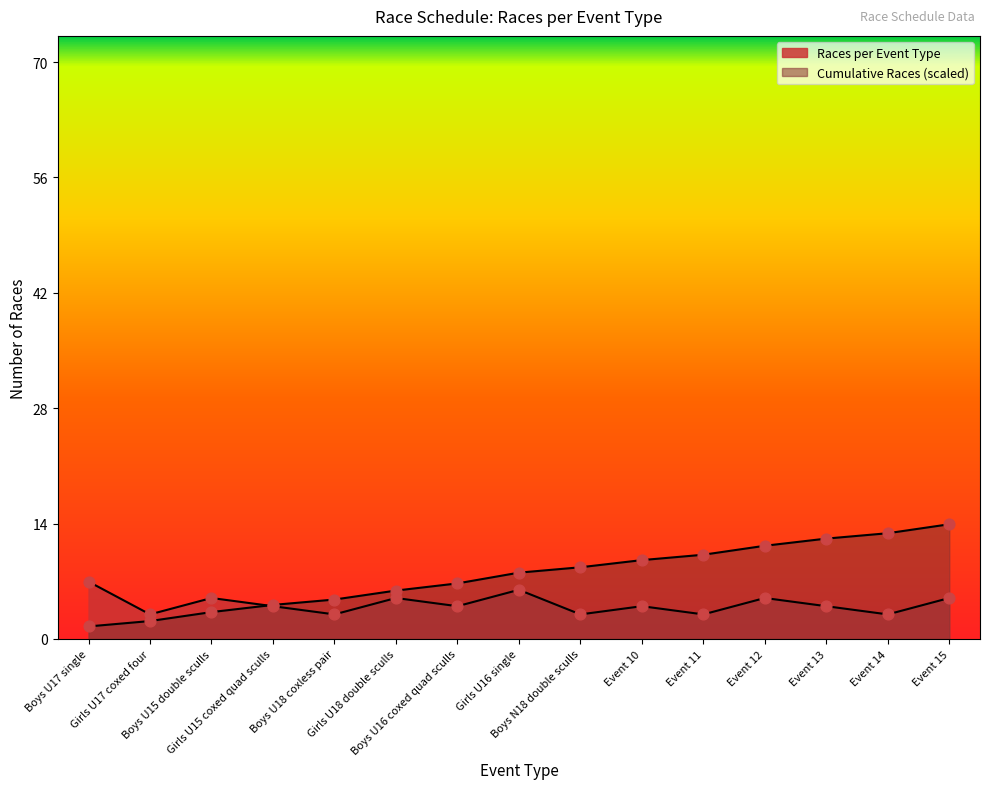

Which series has the largest total across all categories?

Cumulative Races